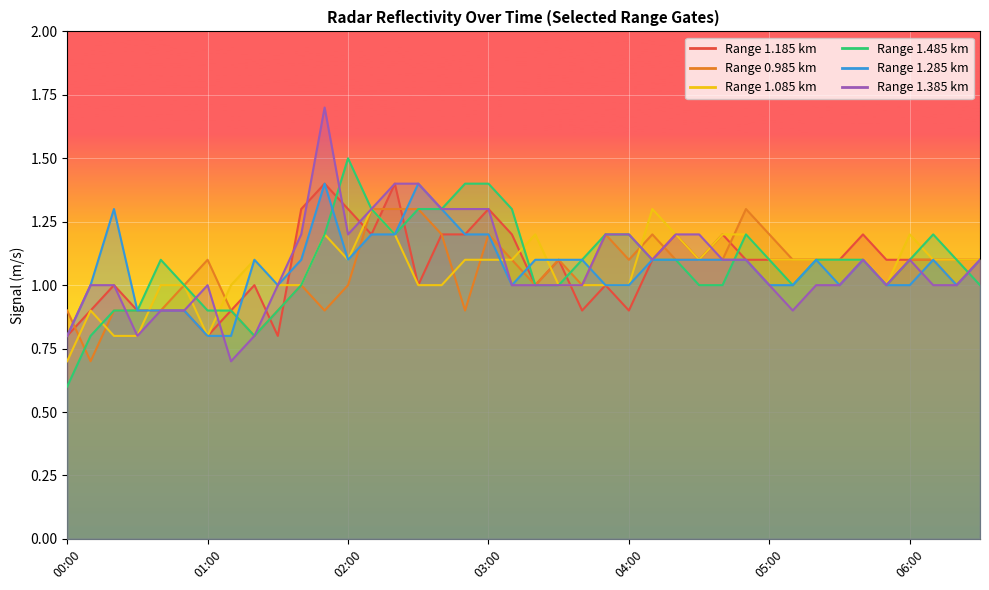

What is the difference between the 0.985 values at 01:40 and 00:30?

0.1